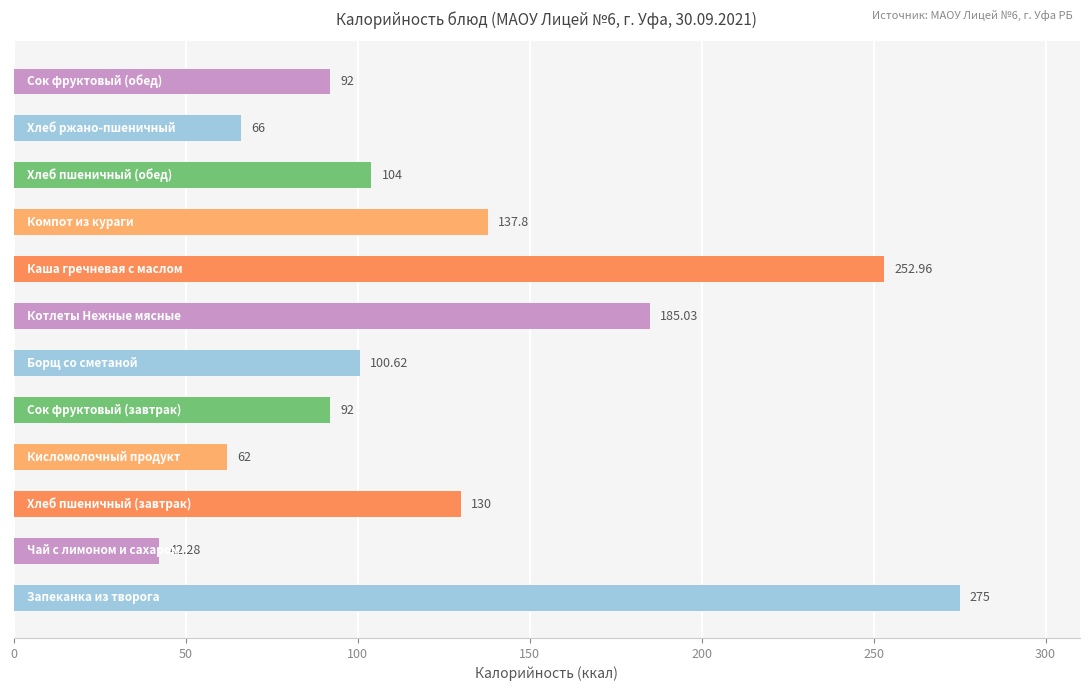

What is the average value?

128.3